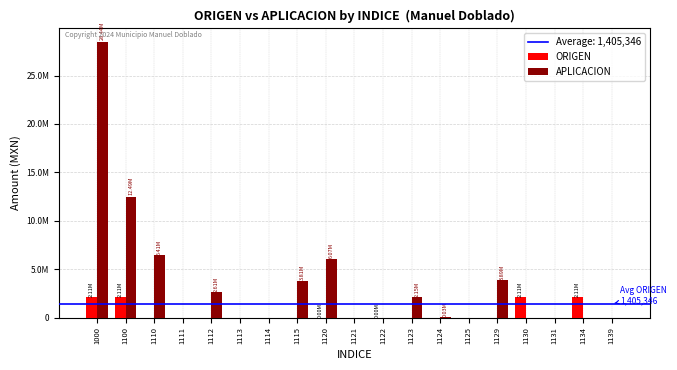

Which category has the highest value in the APLICACION series?

1000